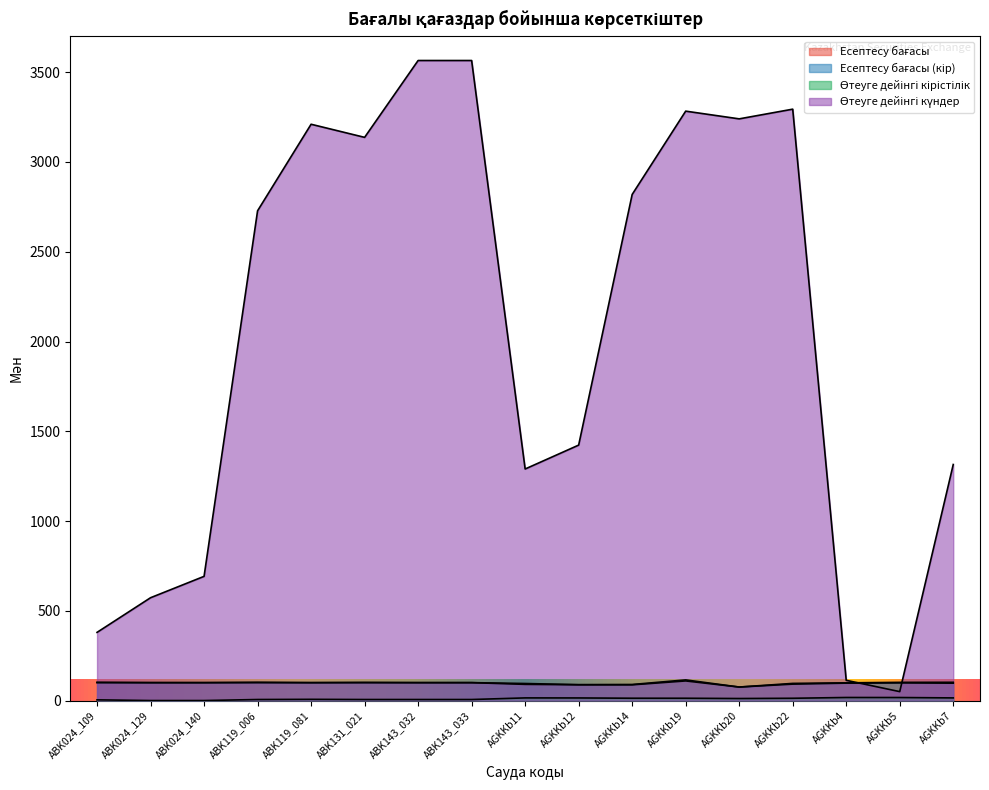

What are all the series names shown in the legend?

Есептесу бағасы, Есептесу бағасы (кір), Өтеуге дейінгі кірістілік, Өтеуге дейінгі күндер